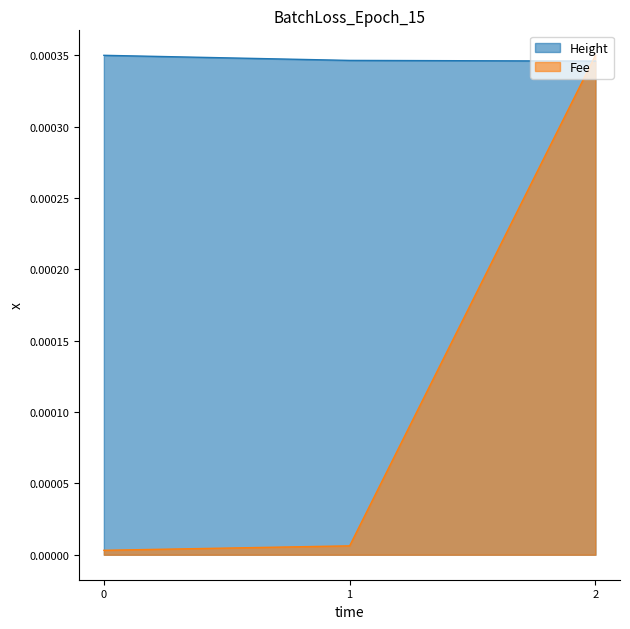

Which series changed the most between 0 and 2?

Fee